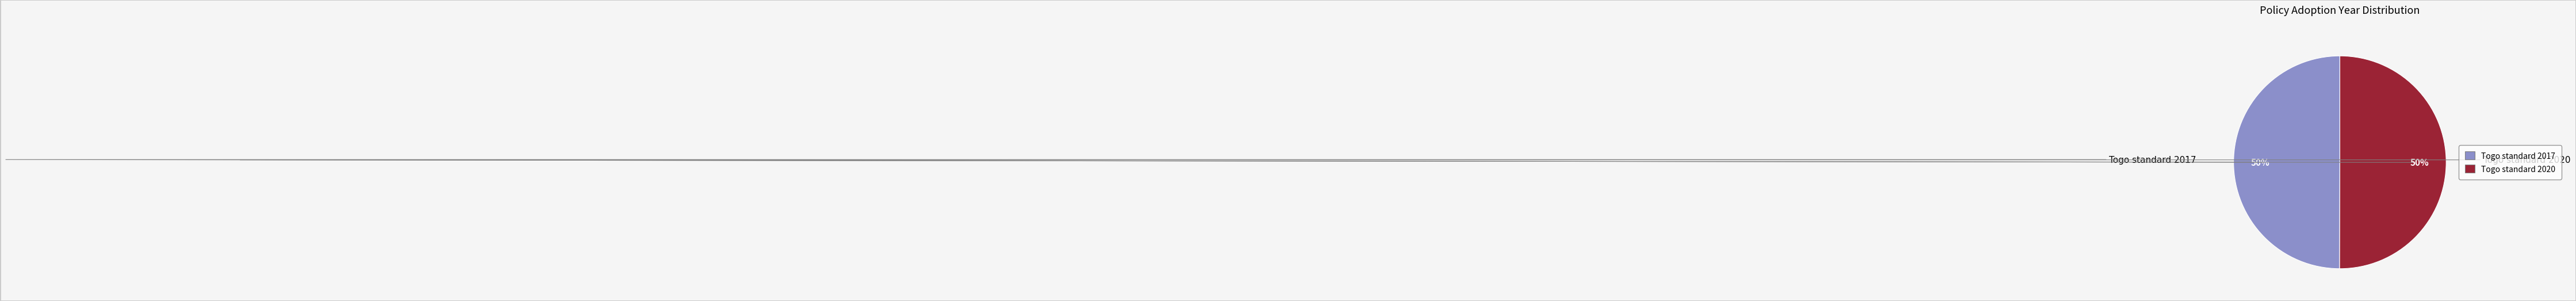

The Togo standard 2020 slice represents 50% of the pie. True or false?

True